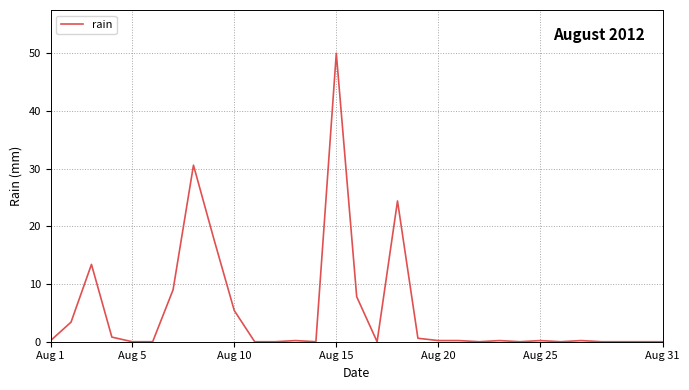

How many categories are shown in the chart?

31